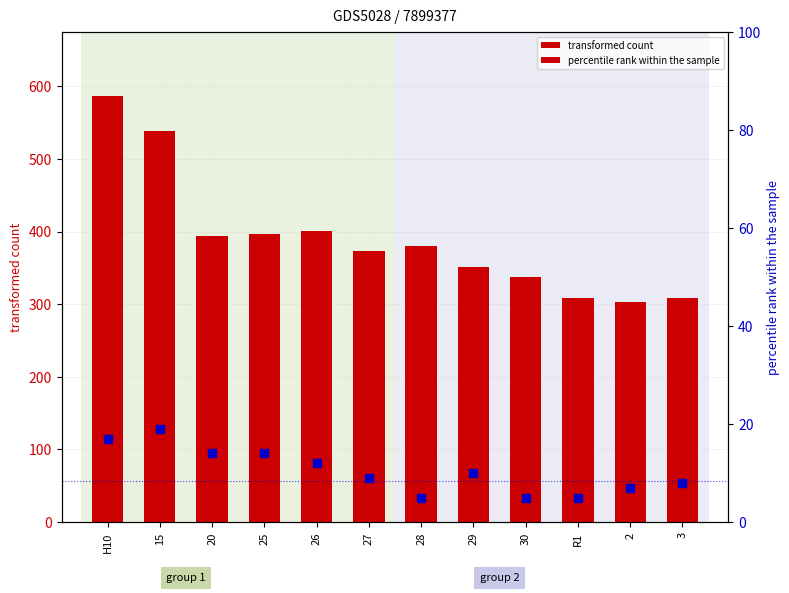

Is the value of transformed count (group1) at 25 greater than the value of percentile rank (group1) at H10?

Yes